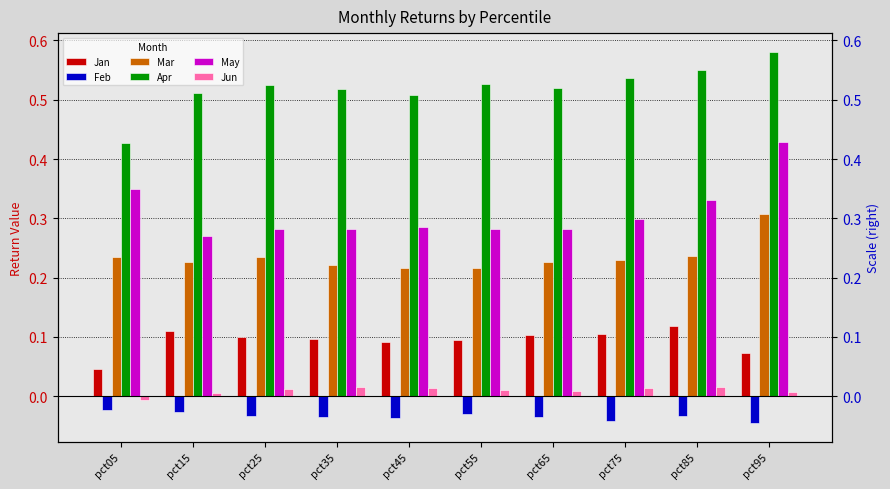

Reading left to right, what are all the values shown in this chart?

Jan: pct05=0.0	pct15=0.1	pct25=0.1	pct35=0.1	pct45=0.1	pct55=0.1	pct65=0.1	pct75=0.1	pct85=0.1	pct95=0.1
Feb: pct05=-0.0	pct15=-0.0	pct25=-0.0	pct35=-0.0	pct45=-0.0	pct55=-0.0	pct65=-0.0	pct75=-0.0	pct85=-0.0	pct95=-0.0
Mar: pct05=0.2	pct15=0.2	pct25=0.2	pct35=0.2	pct45=0.2	pct55=0.2	pct65=0.2	pct75=0.2	pct85=0.2	pct95=0.3
Apr: pct05=0.4	pct15=0.5	pct25=0.5	pct35=0.5	pct45=0.5	pct55=0.5	pct65=0.5	pct75=0.5	pct85=0.5	pct95=0.6
May: pct05=0.3	pct15=0.3	pct25=0.3	pct35=0.3	pct45=0.3	pct55=0.3	pct65=0.3	pct75=0.3	pct85=0.3	pct95=0.4
Jun: pct05=-0.0	pct15=0.0	pct25=0.0	pct35=0.0	pct45=0.0	pct55=0.0	pct65=0.0	pct75=0.0	pct85=0.0	pct95=0.0